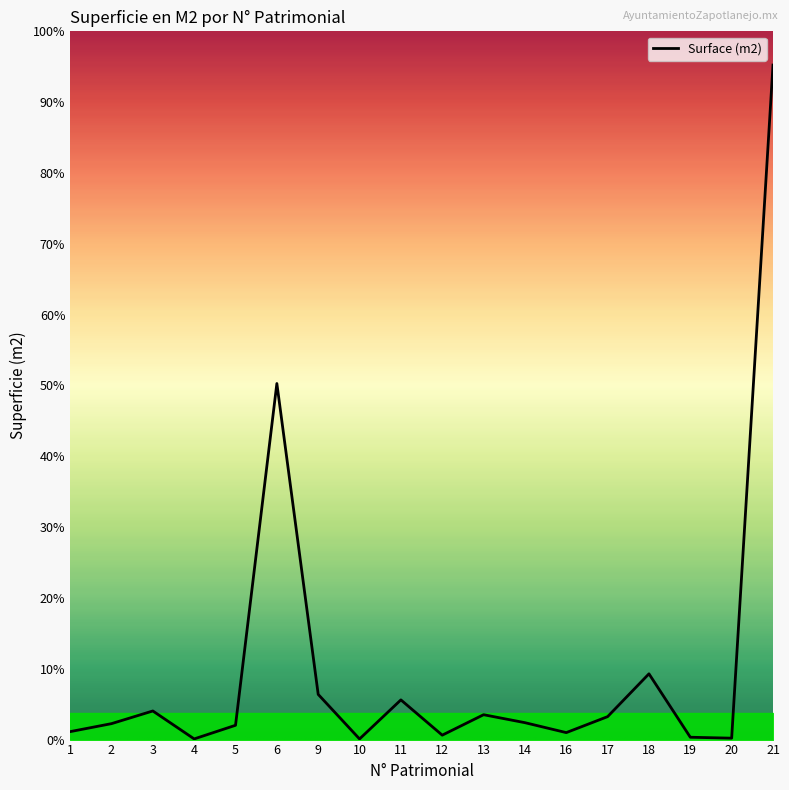

Does the chart have visible grid lines?

No